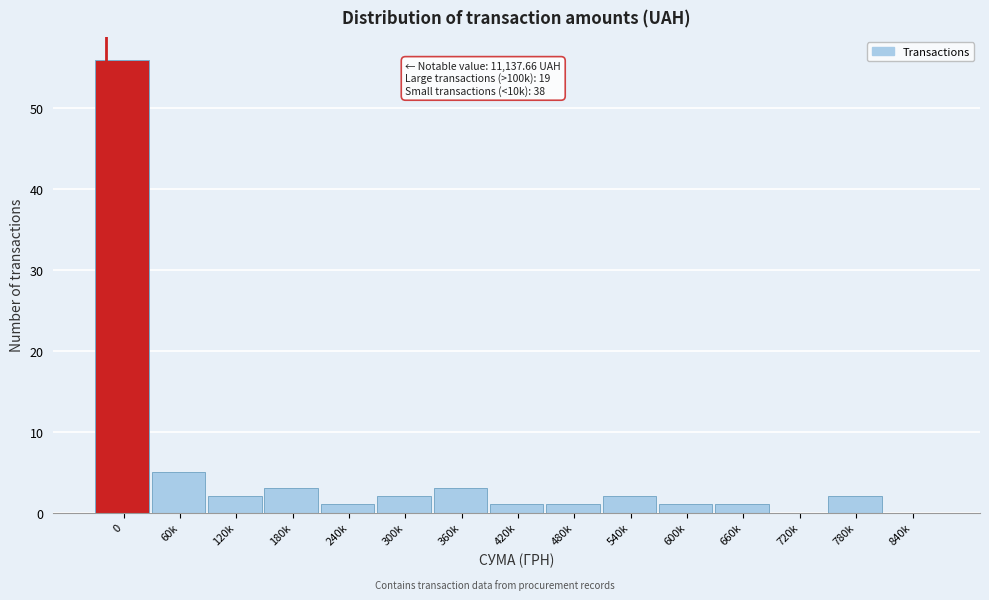

Reading left to right, list all the values displayed in this chart.

0=56	60k=5	120k=2	180k=3	240k=1	300k=2	360k=3	420k=1	480k=1	540k=2	600k=1	660k=1	720k=0	780k=2	840k=0